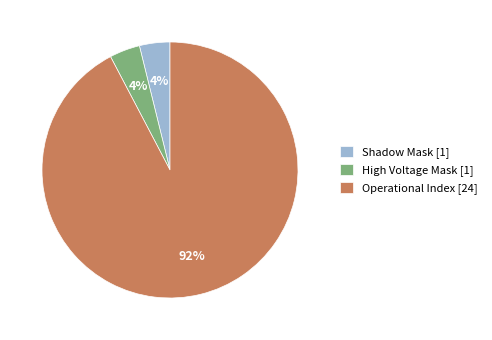

How many segments does this pie chart have?

3